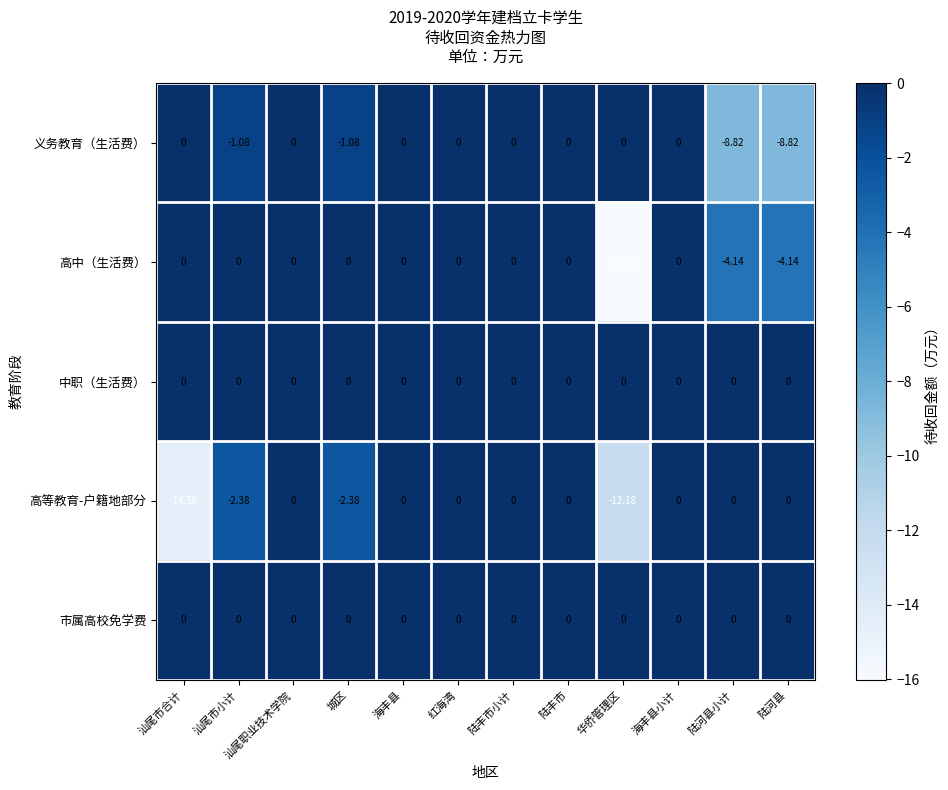

Which category has the lowest value across all series?

华侨管理区